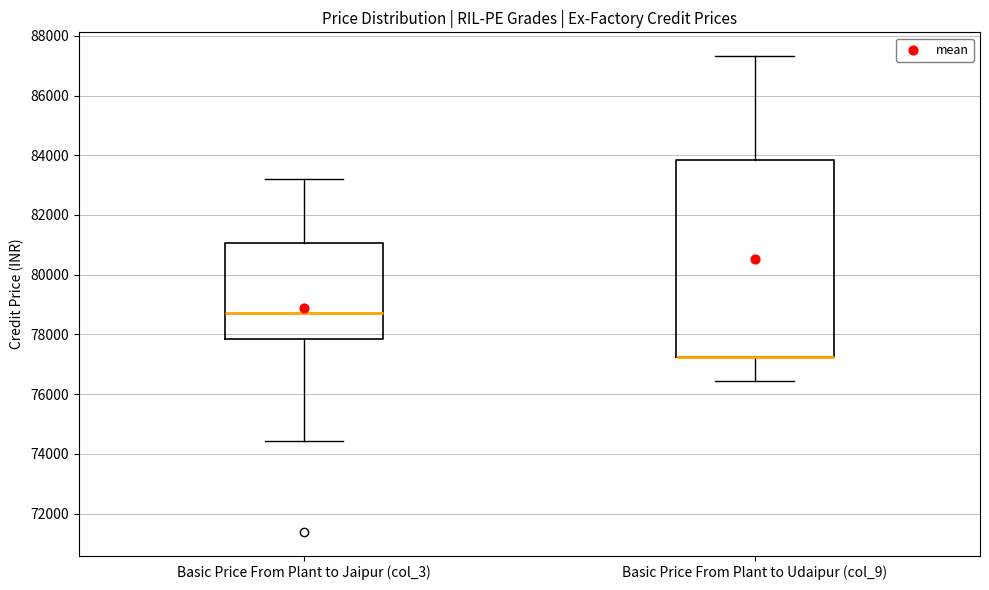

Which box is the tallest, from its lower edge to its upper edge?

Basic Price From Plant to Udaipur (col_9)